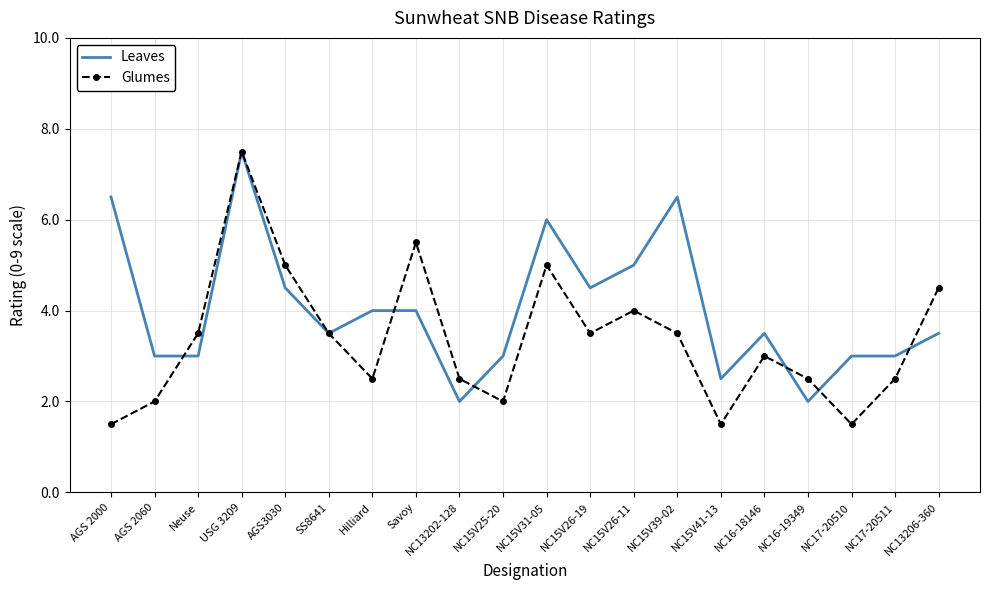

Reading left to right, extract all data points from this chart.

Leaves: 6.5	3.0	3.0	7.5	4.5	3.5	4.0	4.0	2.0	3.0	6.0	4.5	5.0	6.5	2.5	3.5	2.0	3.0	3.0	3.5
Glumes: 1.5	2.0	3.5	7.5	5.0	3.5	2.5	5.5	2.5	2.0	5.0	3.5	4.0	3.5	1.5	3.0	2.5	1.5	2.5	4.5